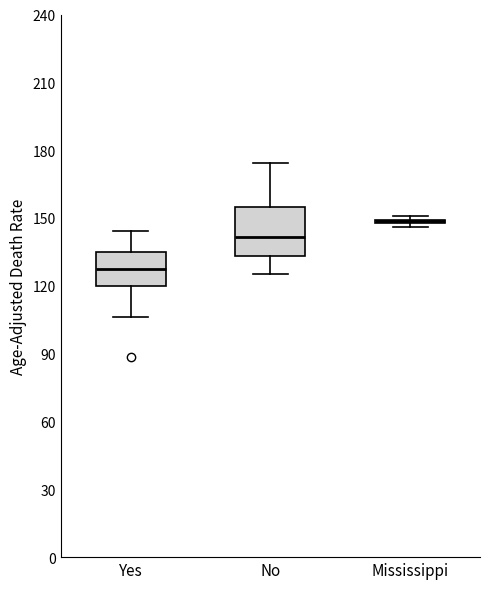

Reading left to right, read every box against the y-axis: the position of its median line, the range the box covers, and the ends of its whiskers. The values are not printed on the chart, so give them approximately, as read against the axis.

Yes: median 130, box 120 to 135, whiskers 105 to 145
No: median 140, box 135 to 155, whiskers 125 to 175
Mississippi: box collapsed to a line at 150, whiskers 145 to 150